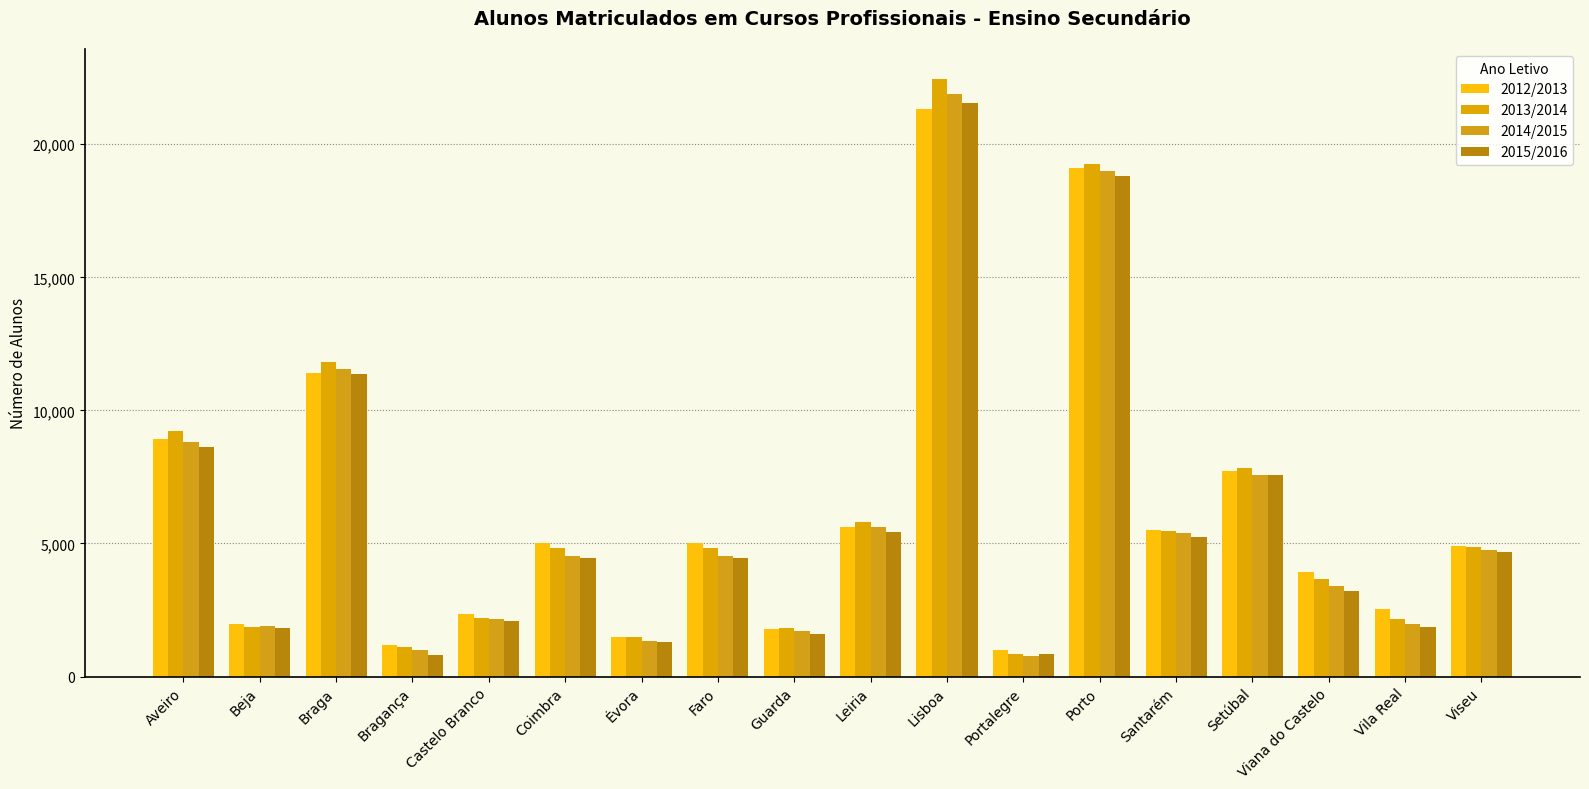

What is the maximum value shown in the chart?

22455